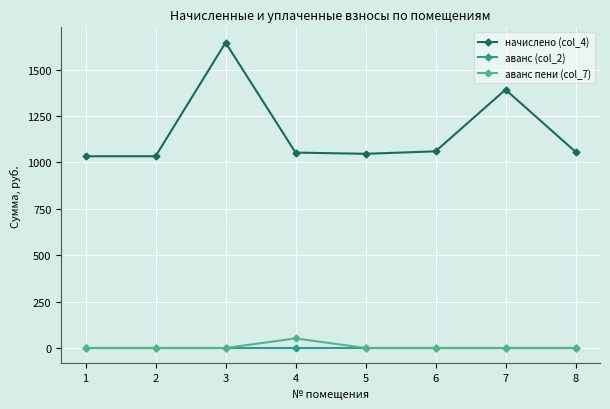

Which series has the largest range (max minus min)?

начислено (col_4)